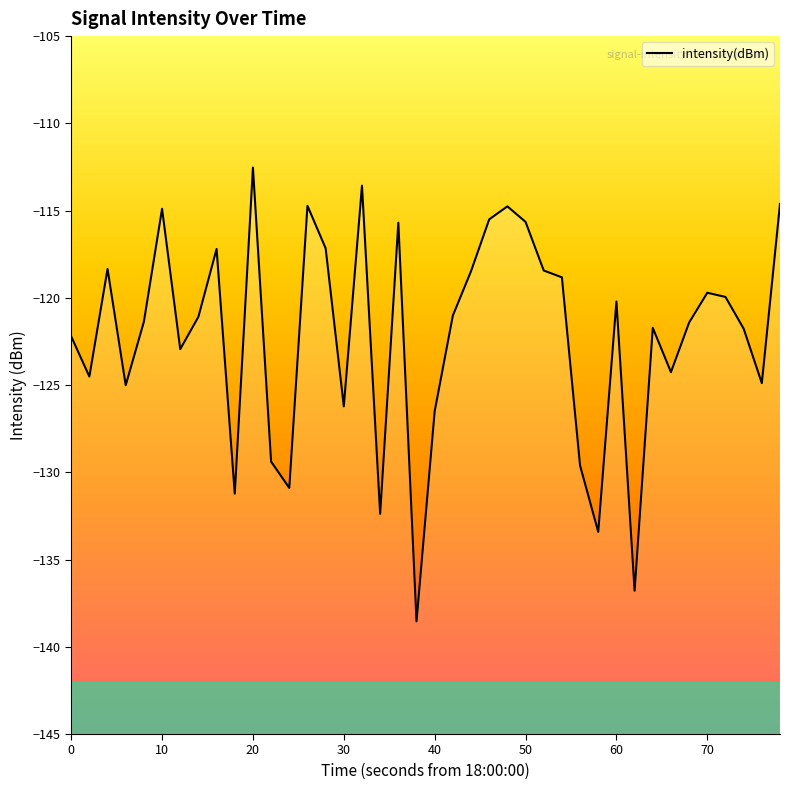

What is the smallest value displayed?

-138.5